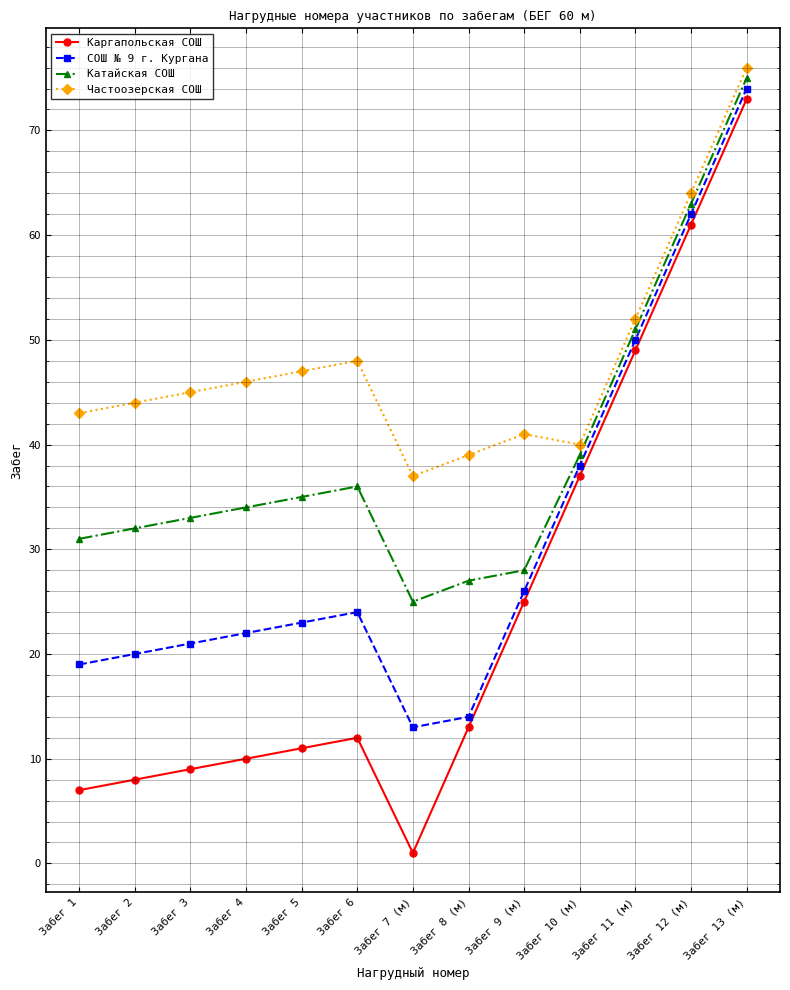

What are all the series names shown in the legend?

Каргапольская СОШ, СОШ № 9 г. Кургана, Катайская СОШ, Частоозерская СОШ